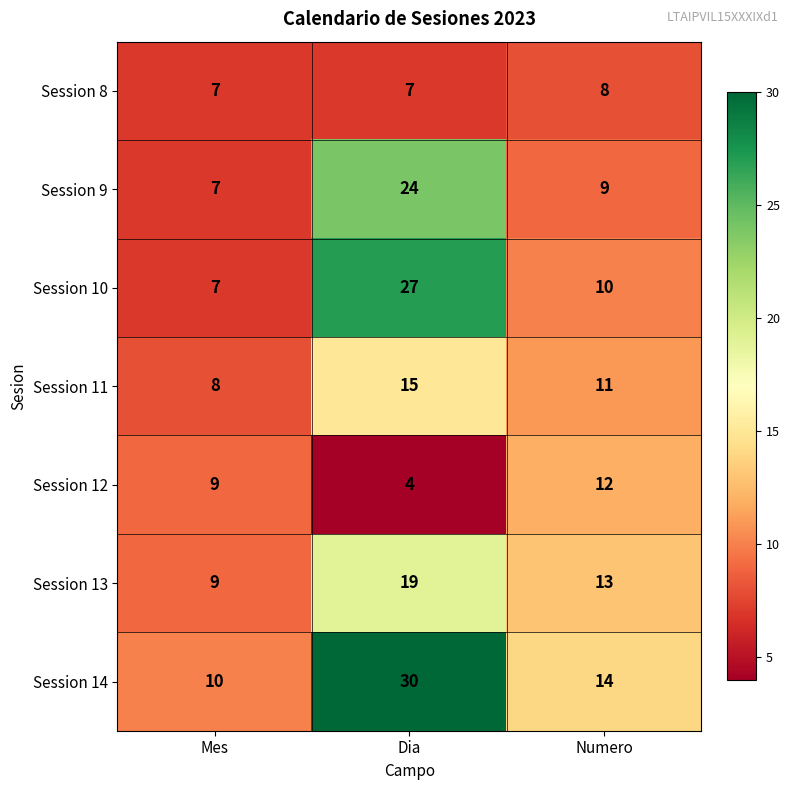

Where is Session 11 nearest to the value 11?

Numero